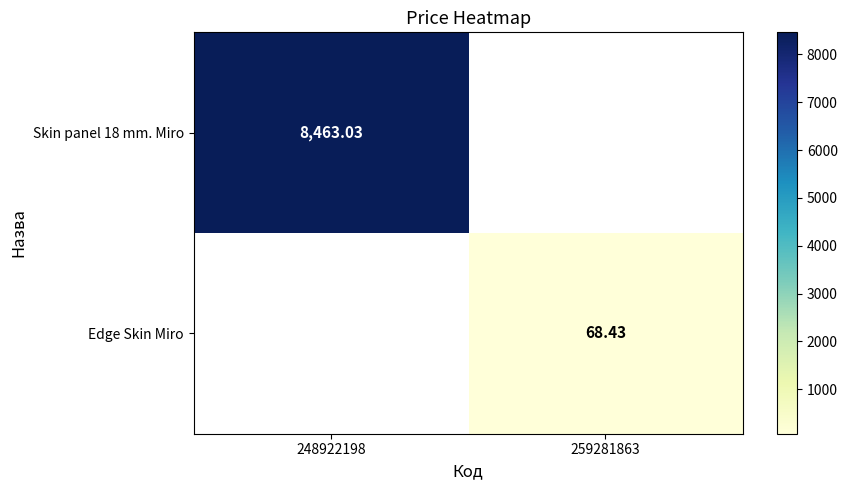

Is it true that Edge Skin Miro equals 99.2 at 259281863?

False